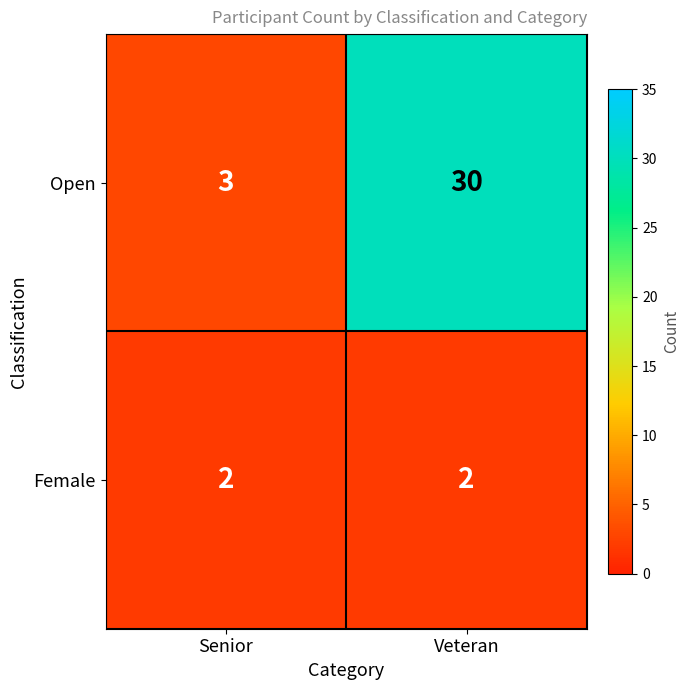

The value of Open at Veteran is 40. True or false?

False